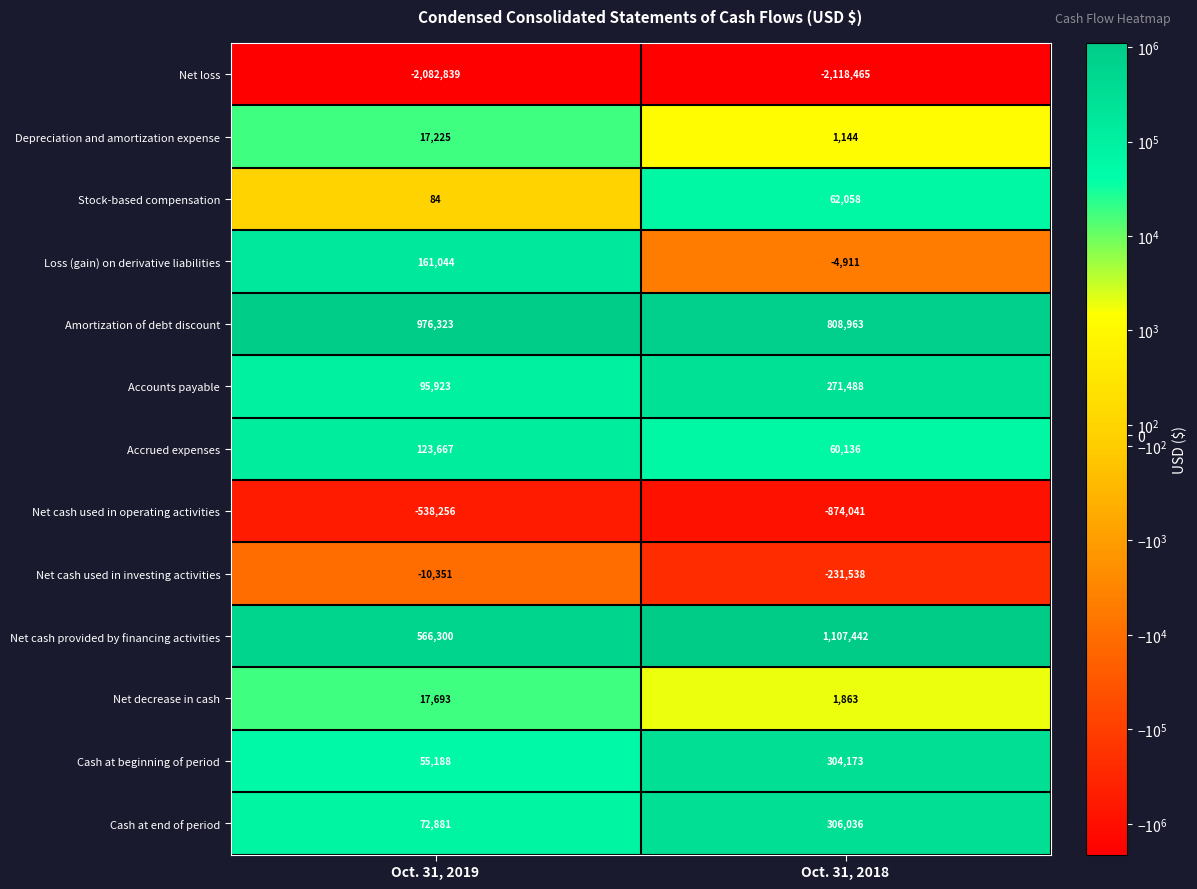

Is it true that Net cash used in operating activities equals -538256 at Oct. 31, 2019?

True